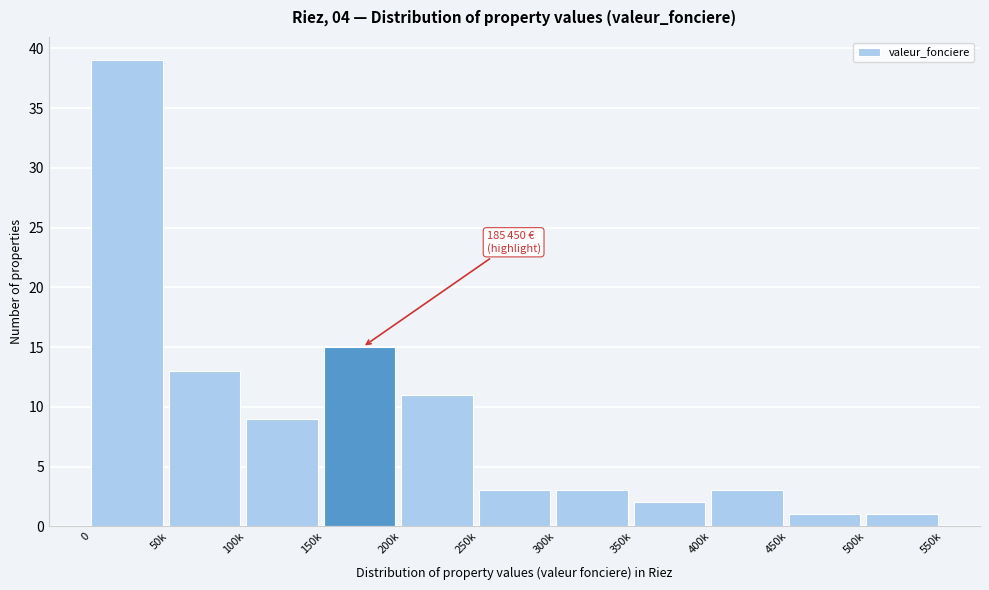

Reading left to right, extract all data points from this chart.

0=39	50k=13	100k=9	150k=15	200k=11	250k=3	300k=3	350k=2	400k=3	450k=1	500k=1